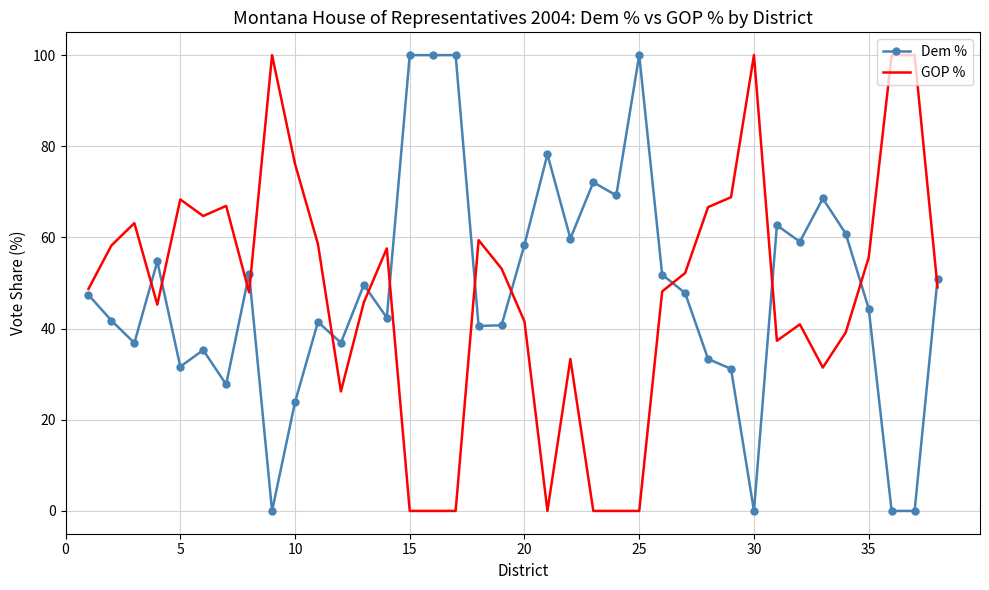

Which series ends up on top after the final intersection of GOP % and Dem %?

Dem %